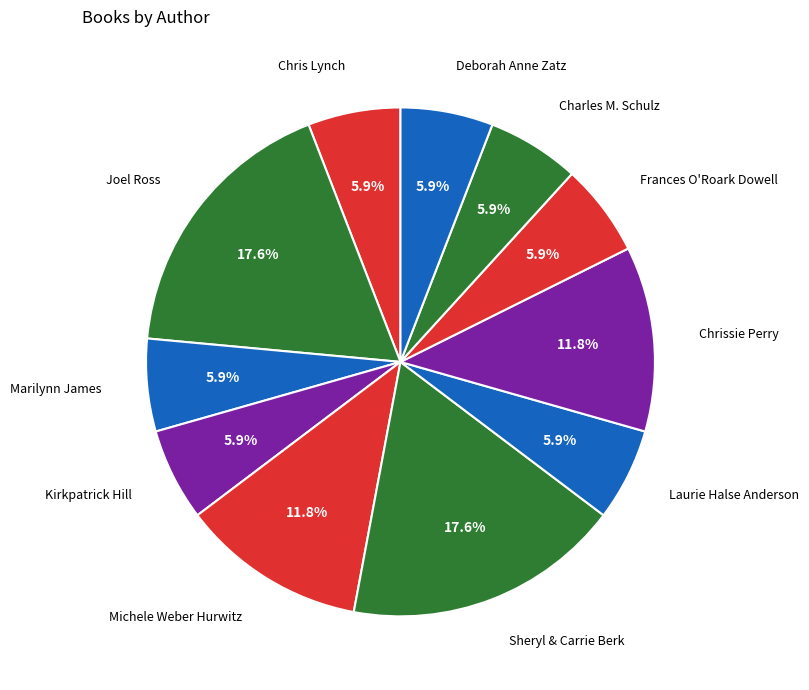

What is the smallest slice in the pie chart?

Chris Lynch (16756570)